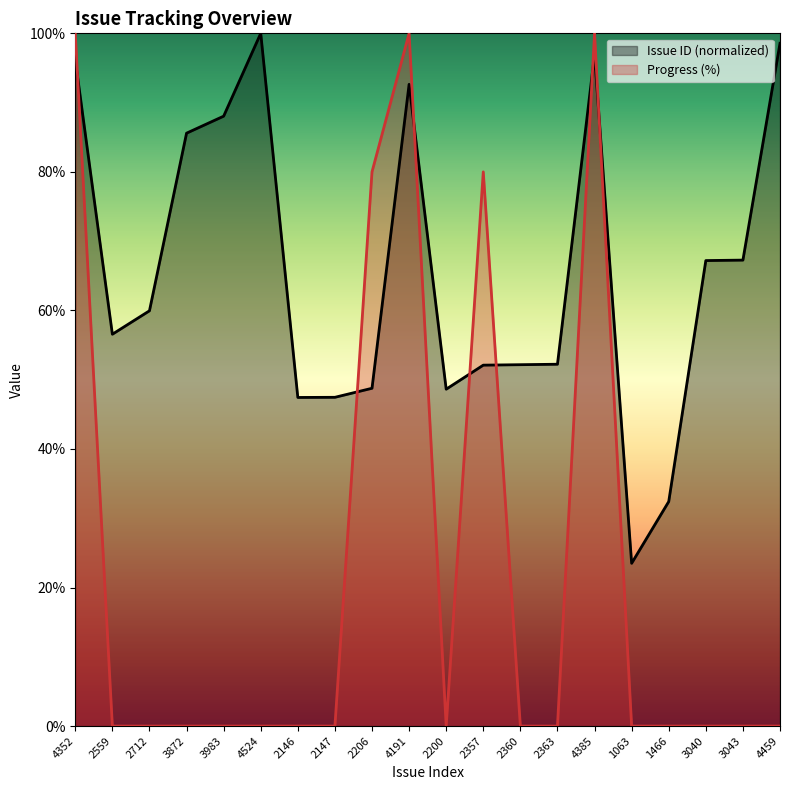

At 3872, list the series in order from smallest to largest.

Progress (%), Issue ID (normalized)